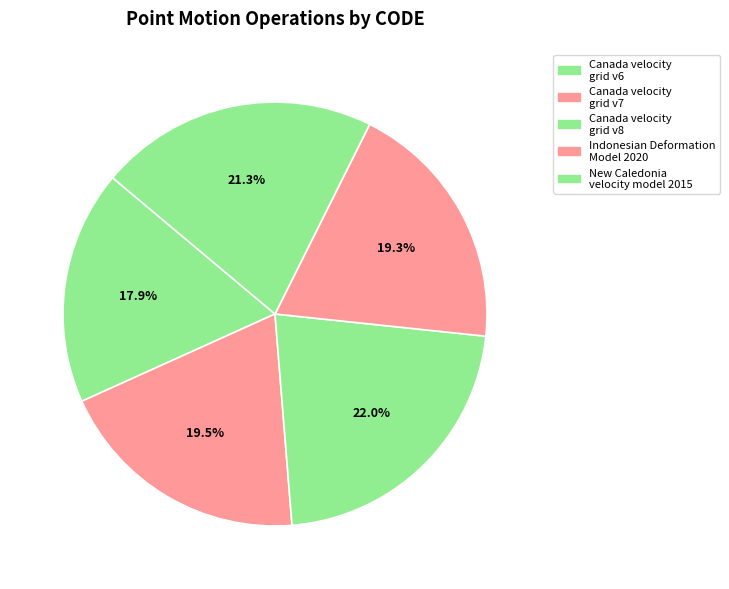

Is it true that Canada velocity grid v6 is 18% of the pie?

True